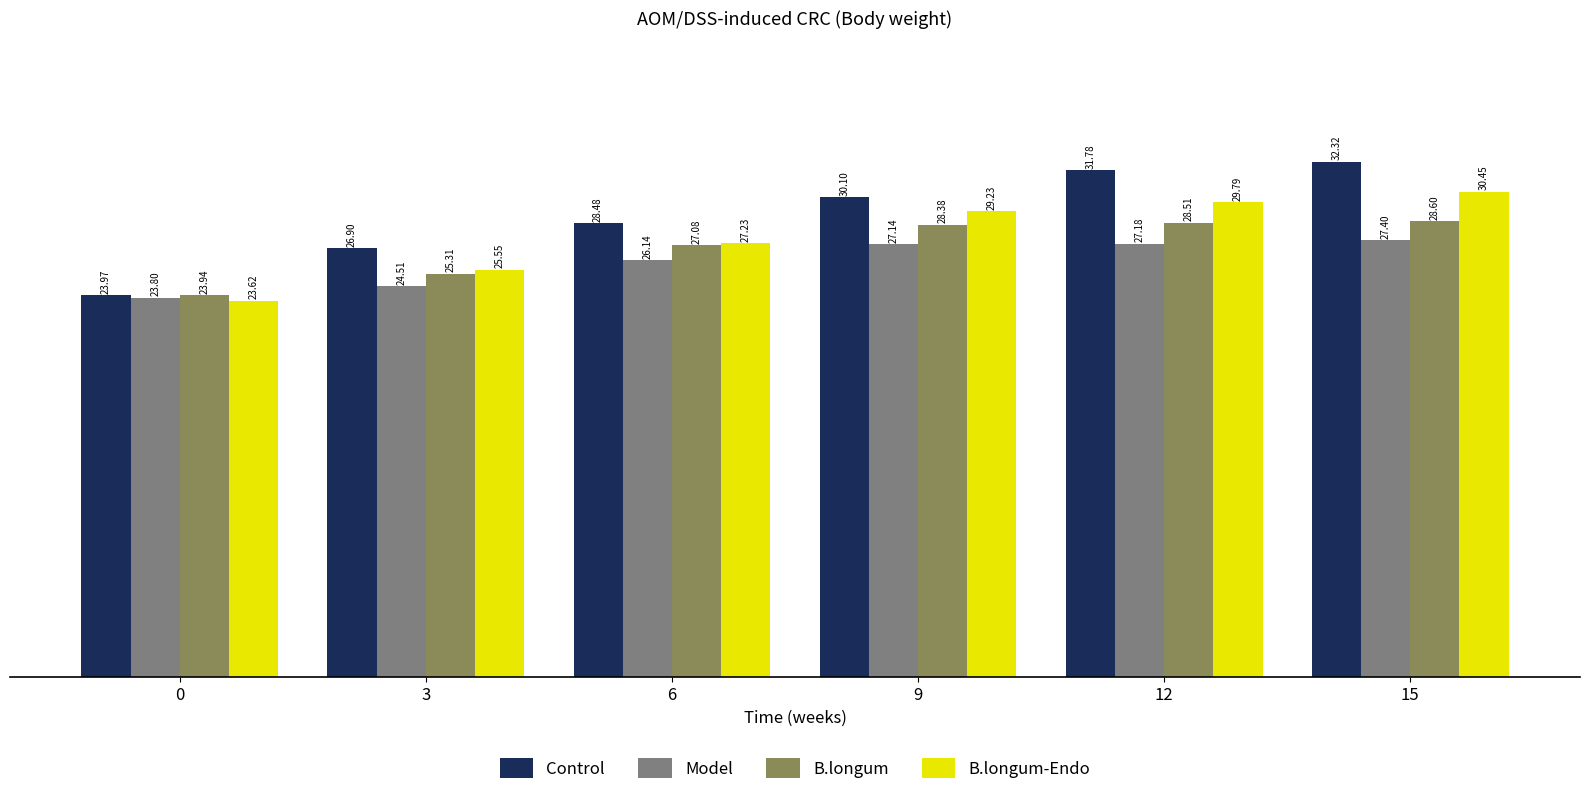

True or false: B.longum-Endo has a value of 29.2 at 9.

True